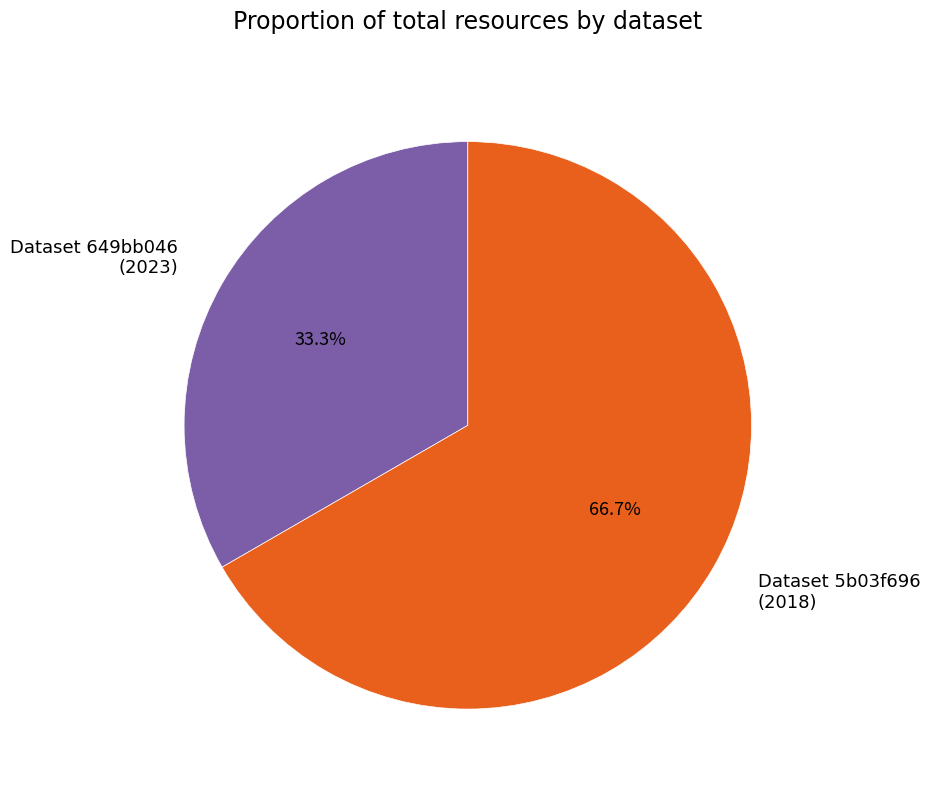

Which has a higher value, Dataset 649bb046 (2023) or Dataset 5b03f696 (2018)?

Dataset 5b03f696 (2018)